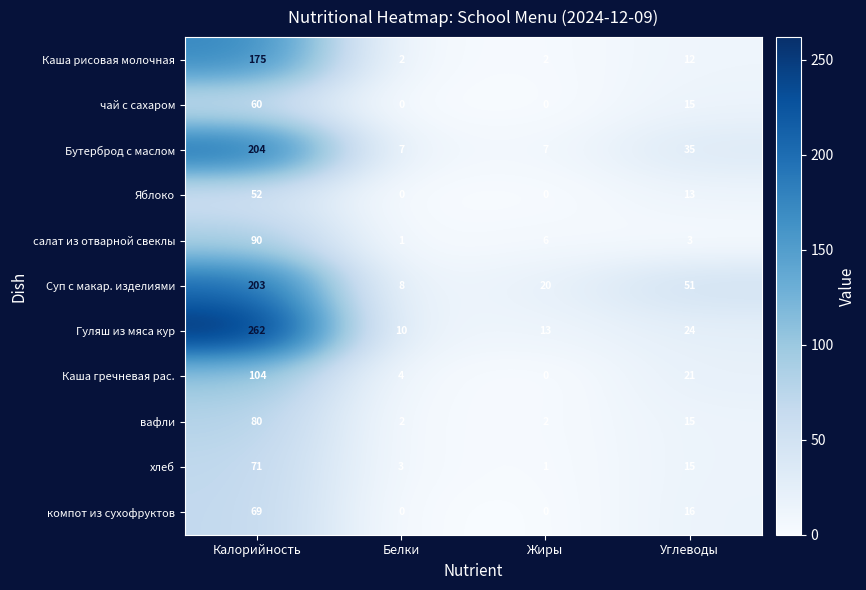

What is the sum of the хлеб values at Калорийность and Жиры?

72